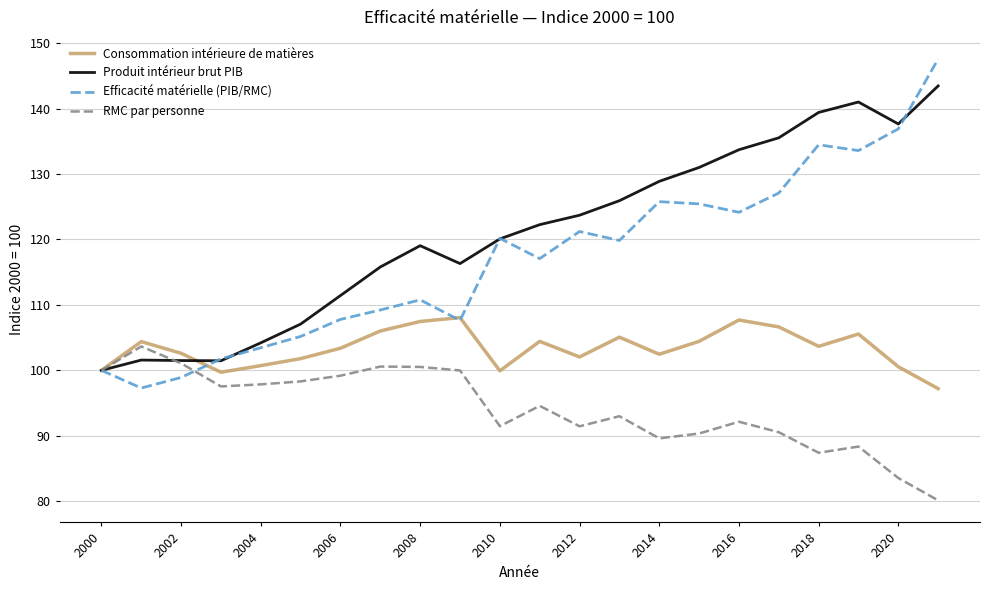

How many interior local peaks does the Efficacité matérielle (PIB/RMC) series have?

5